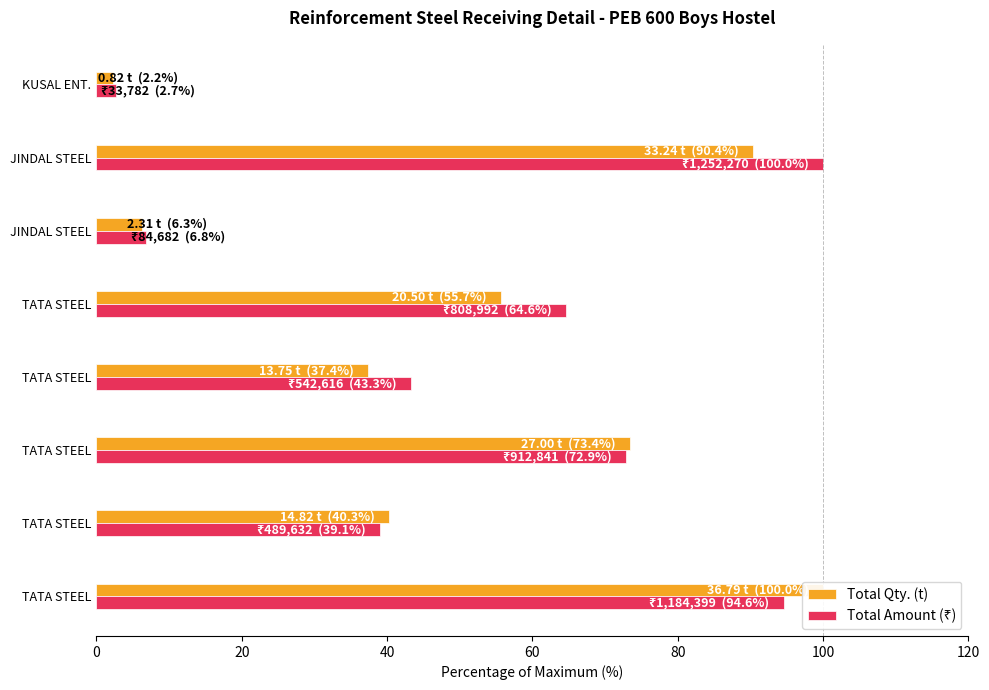

What is the sum of all Total Qty. (t) values?

405.6